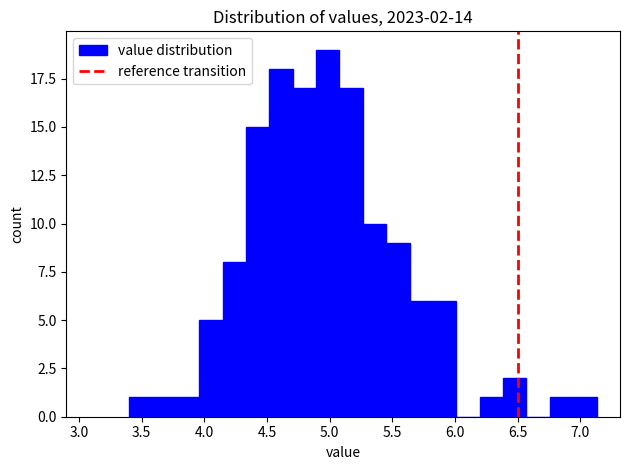

Around what value on the x-axis is the tallest bar? Give the approximate position of its centre, as read against the axis.

5.00